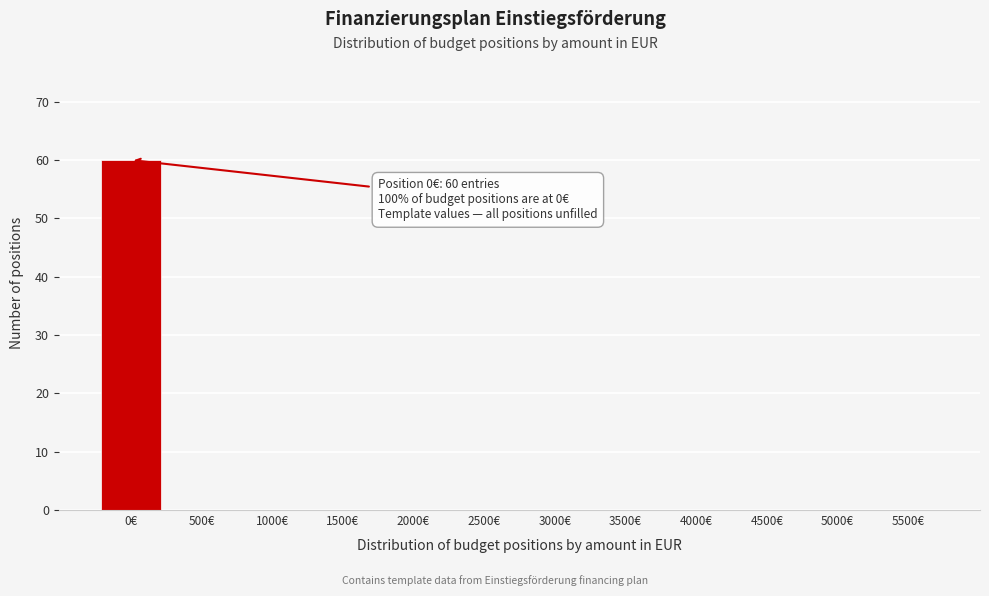

Reading left to right, transcribe all the data shown in this chart.

0€=60	500€=0	1000€=0	1500€=0	2000€=0	2500€=0	3000€=0	3500€=0	4000€=0	4500€=0	5000€=0	5500€=0